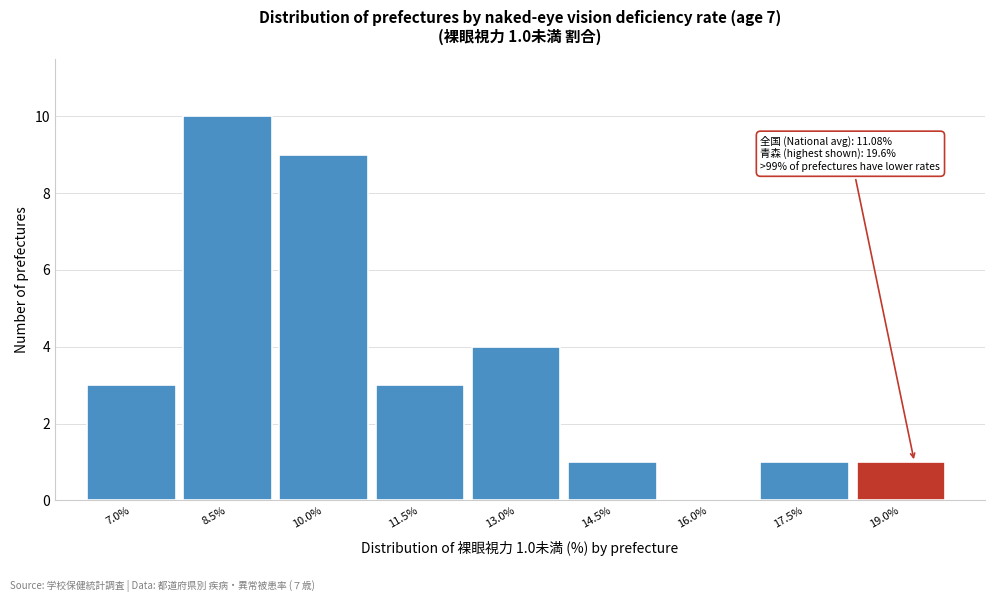

Reading left to right, transcribe all the data shown in this chart.

7.0%=3	8.5%=10	10.0%=9	11.5%=3	13.0%=4	14.5%=1	16.0%=0	17.5%=1	19.0%=1